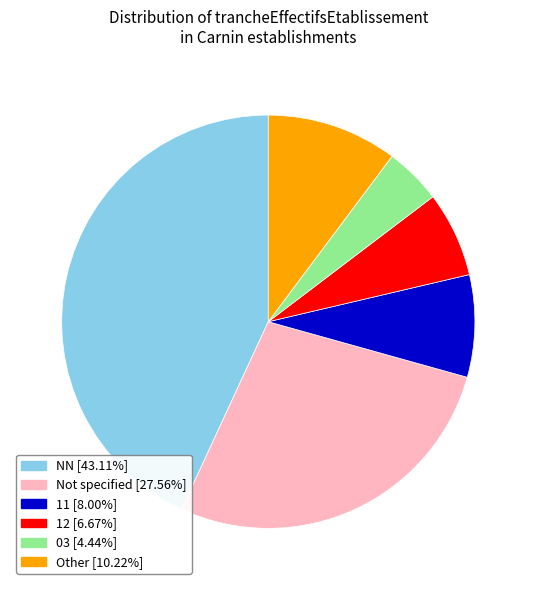

How many slices are in this pie chart?

6